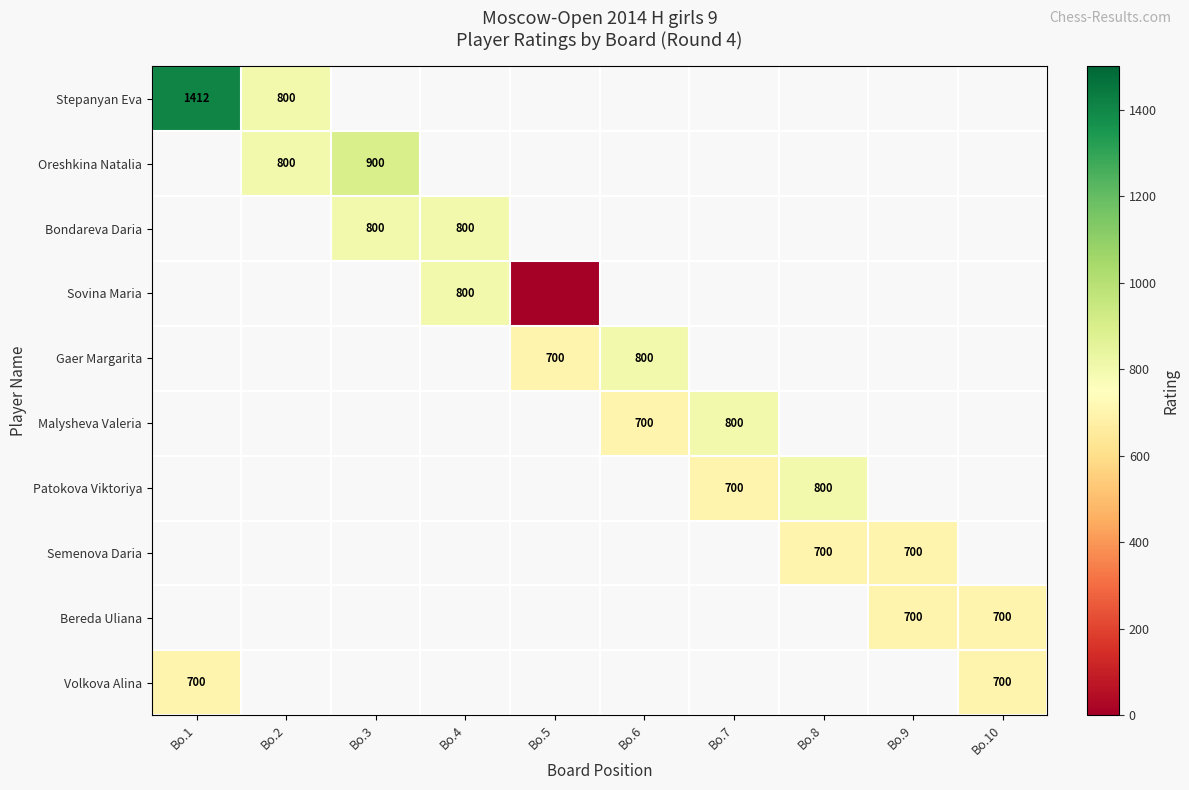

Which label corresponds to the smallest value in the chart?

Bo.5